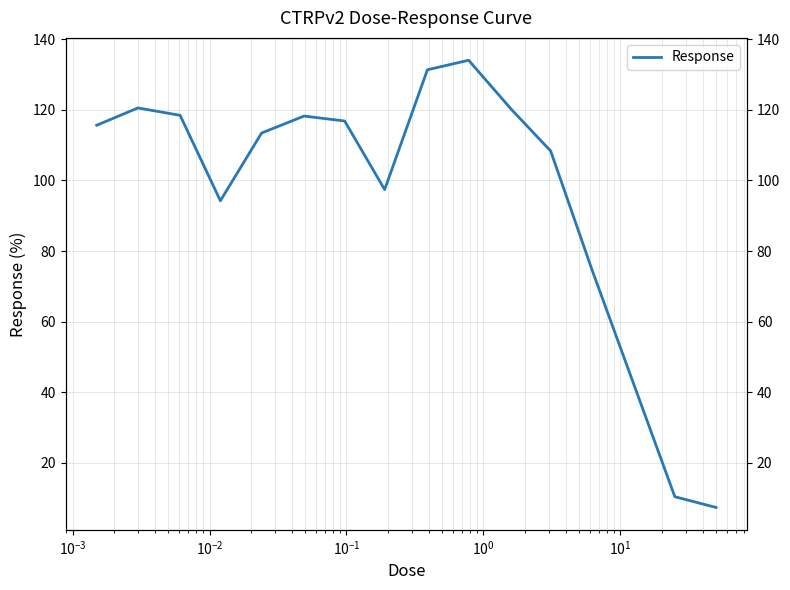

How many values are below 115?

7